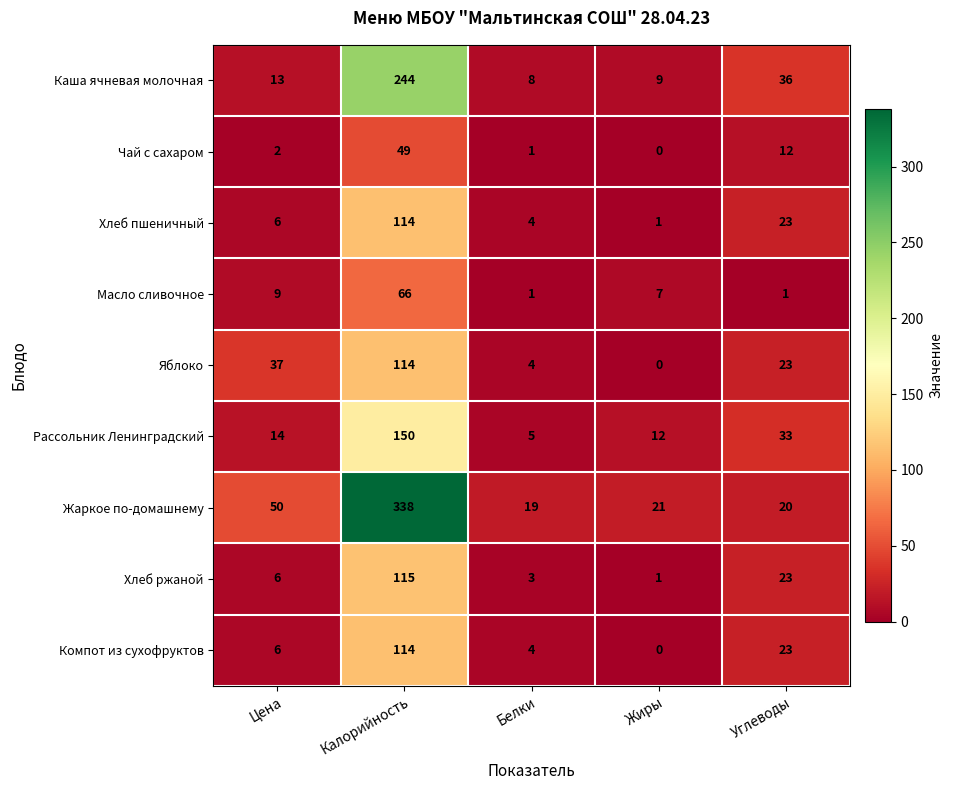

At how many categories does at least one series exceed 144?

1